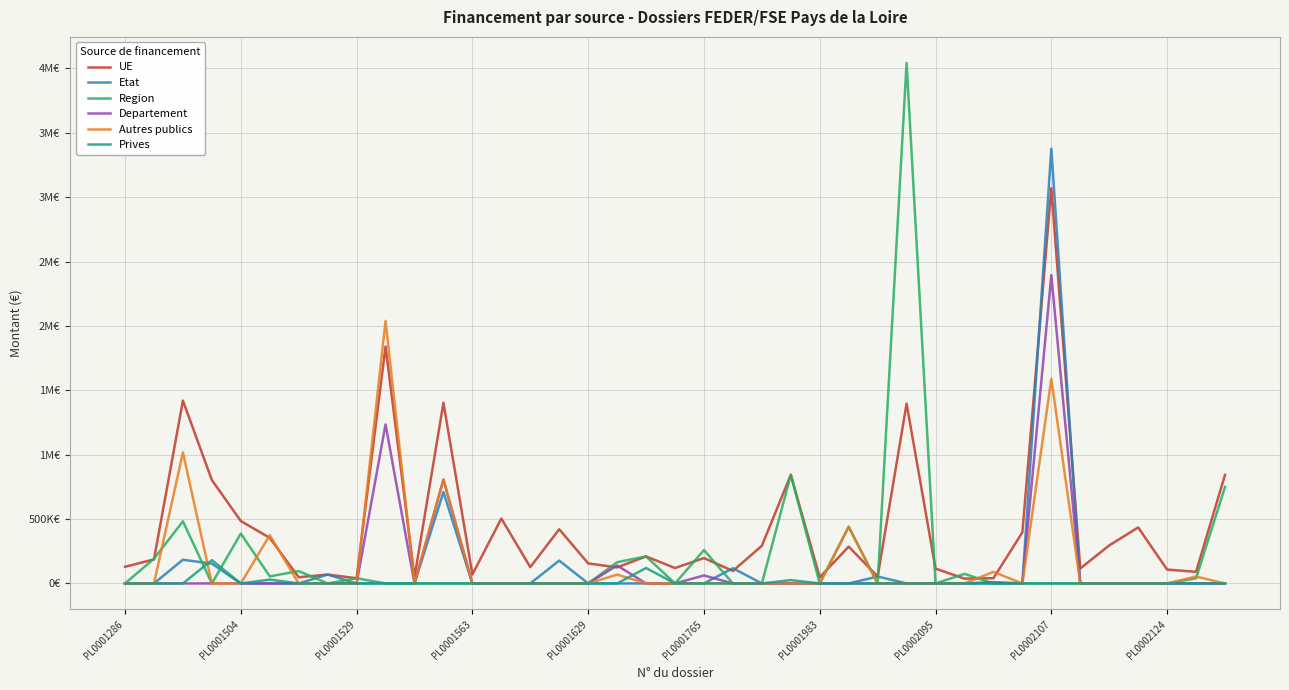

What are all the series names shown in the legend?

UE, Etat, Region, Departement, Autres publics, Prives